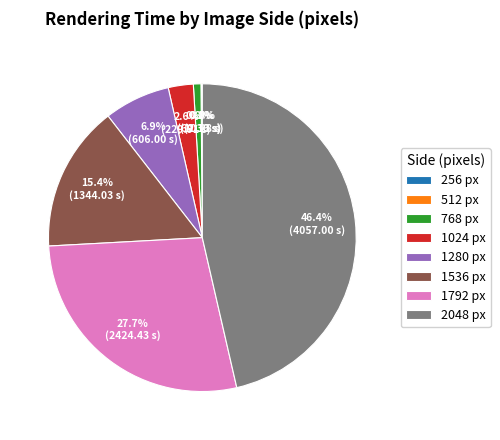

Does 1280 px represent more than half of the total?

No